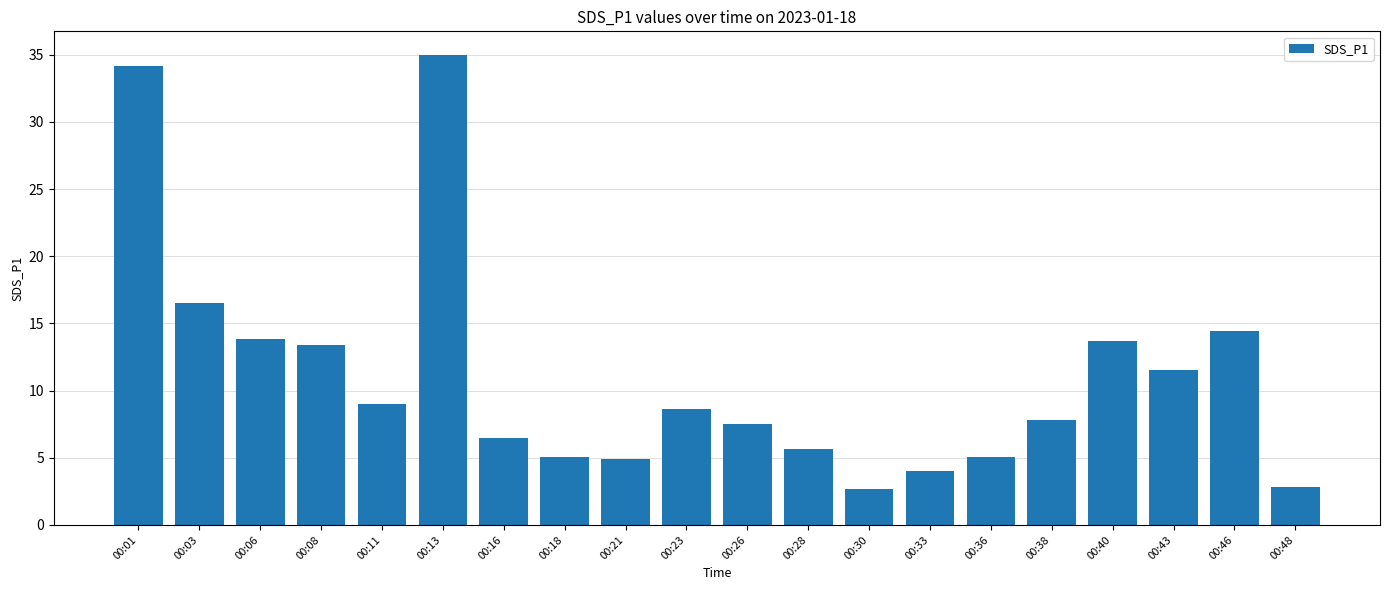

Which has a higher value, 00:43 or 00:08?

00:08